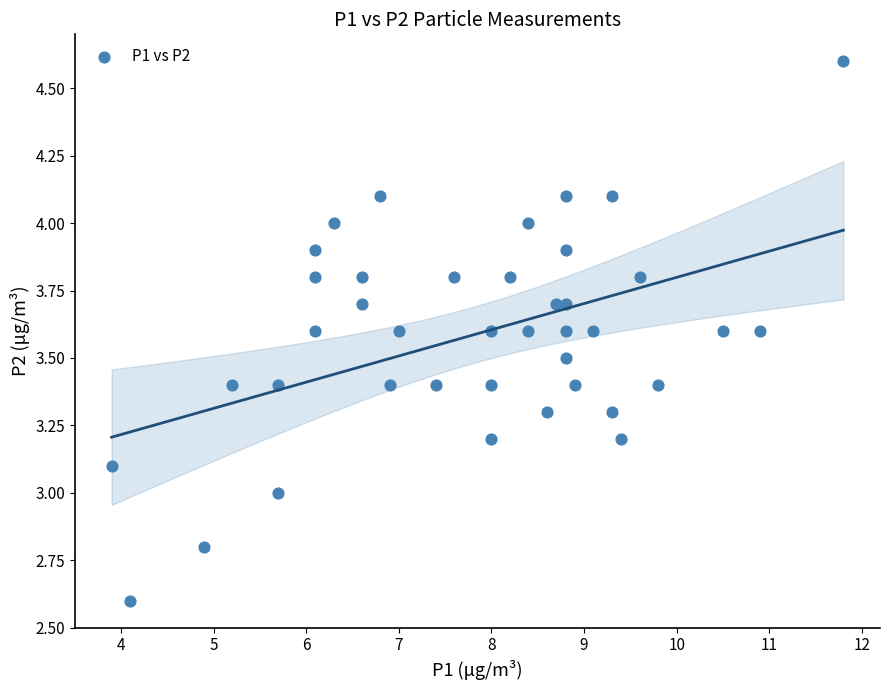

What is the range of Y values (max minus min)?

2.0